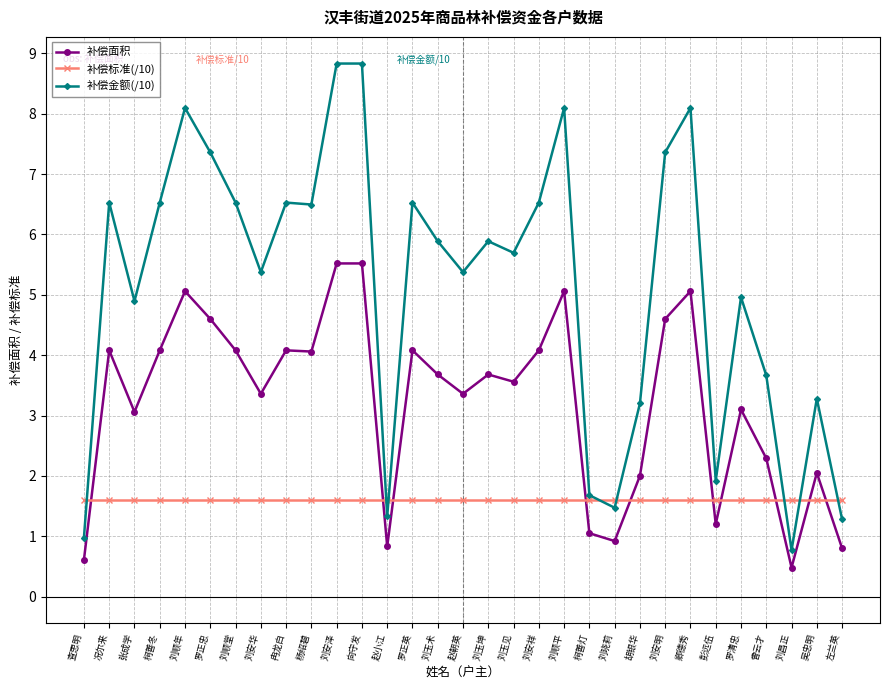

What is the label of the 18th point from the right?

罗正英